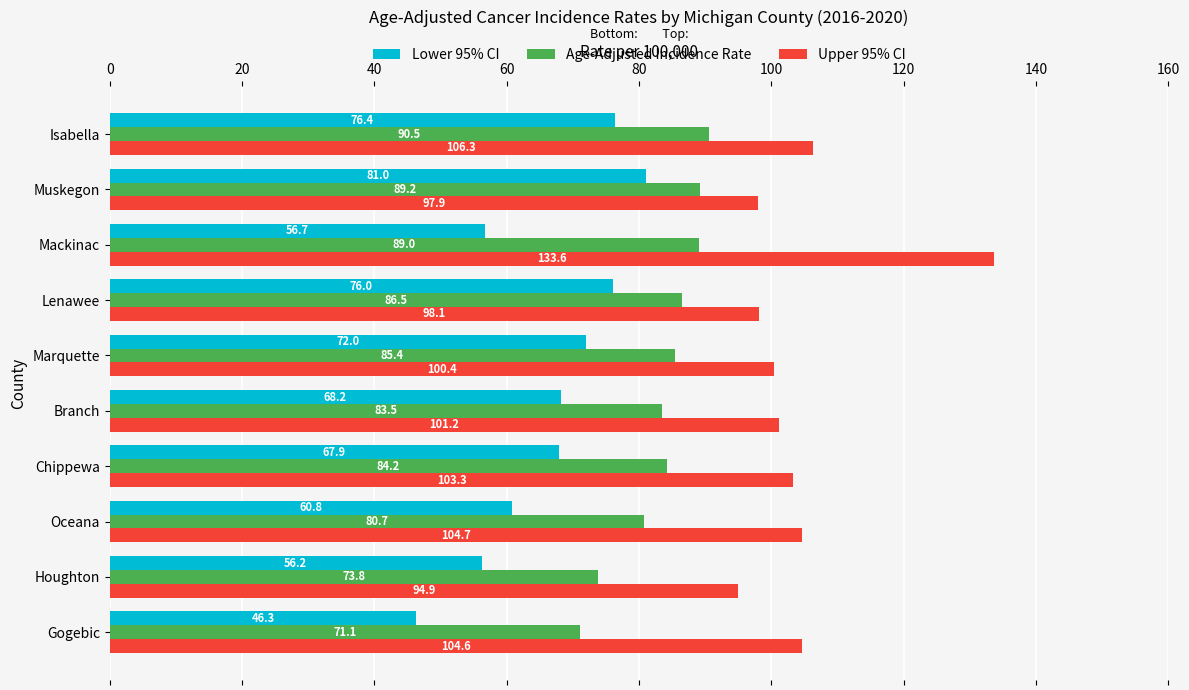

Where is Lower 95% CI nearest to the value 63?

Oceana